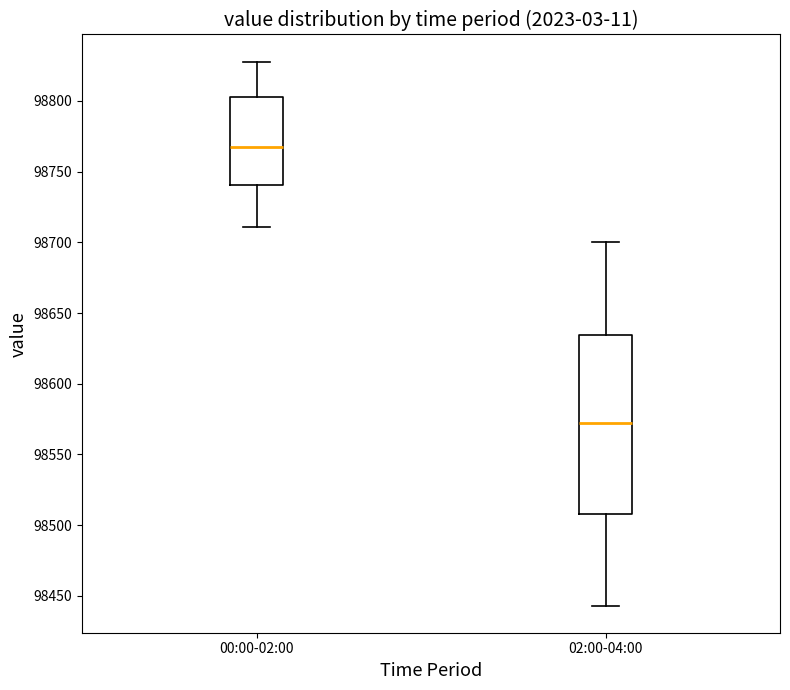

Comparing the boxes themselves (not the whiskers), which one is the tallest?

02:00-04:00